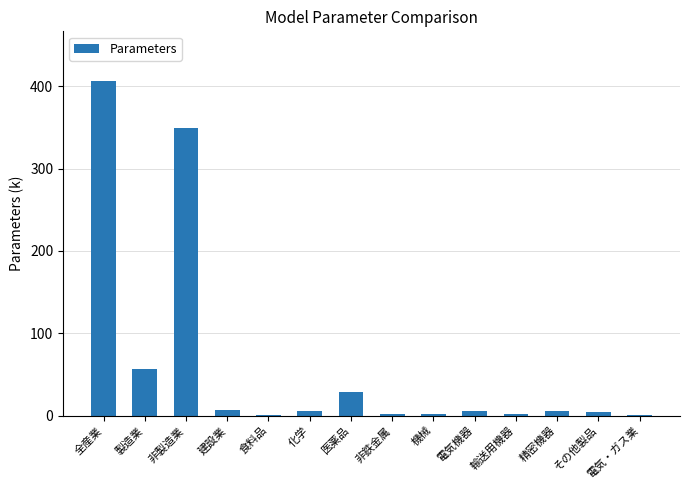

How many data points does each series have?

14